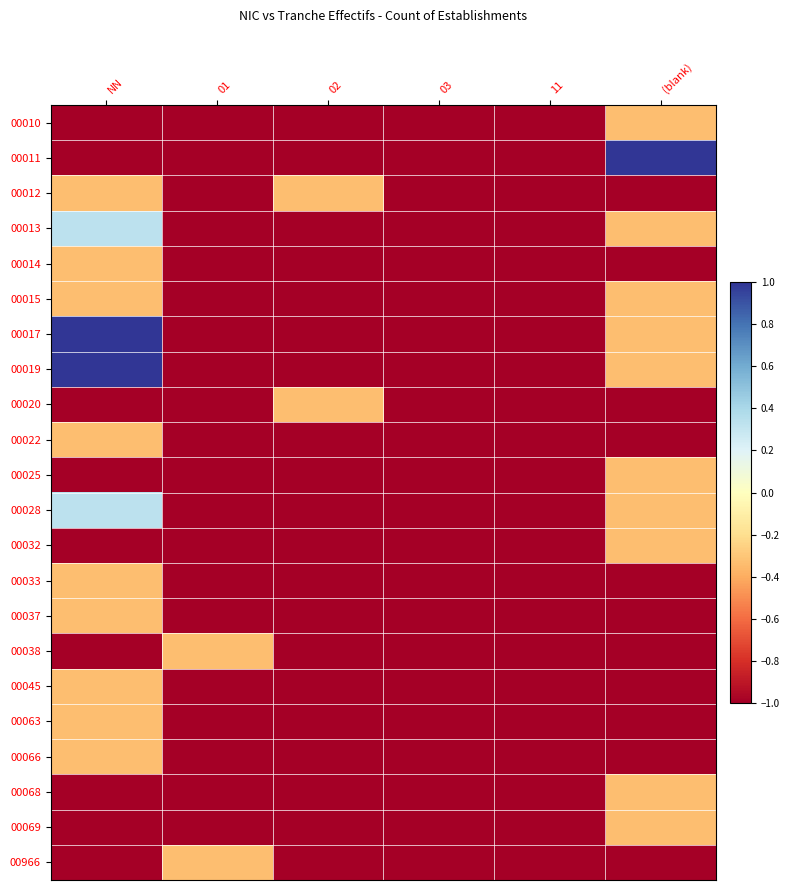

Reading left to right, extract all data points from this chart.

00010: NN=-1.0	01=-1.0	02=-1.0	03=-1.0	11=-1.0	(blank)=-0.3
00011: NN=-1.0	01=-1.0	02=-1.0	03=-1.0	11=-1.0	(blank)=1.0
00012: NN=-0.3	01=-1.0	02=-0.3	03=-1.0	11=-1.0	(blank)=-1.0
00013: NN=0.3	01=-1.0	02=-1.0	03=-1.0	11=-1.0	(blank)=-0.3
00014: NN=-0.3	01=-1.0	02=-1.0	03=-1.0	11=-1.0	(blank)=-1.0
00015: NN=-0.3	01=-1.0	02=-1.0	03=-1.0	11=-1.0	(blank)=-0.3
00017: NN=1.0	01=-1.0	02=-1.0	03=-1.0	11=-1.0	(blank)=-0.3
00019: NN=1.0	01=-1.0	02=-1.0	03=-1.0	11=-1.0	(blank)=-0.3
00020: NN=-1.0	01=-1.0	02=-0.3	03=-1.0	11=-1.0	(blank)=-1.0
00022: NN=-0.3	01=-1.0	02=-1.0	03=-1.0	11=-1.0	(blank)=-1.0
00025: NN=-1.0	01=-1.0	02=-1.0	03=-1.0	11=-1.0	(blank)=-0.3
00028: NN=0.3	01=-1.0	02=-1.0	03=-1.0	11=-1.0	(blank)=-0.3
00032: NN=-1.0	01=-1.0	02=-1.0	03=-1.0	11=-1.0	(blank)=-0.3
00033: NN=-0.3	01=-1.0	02=-1.0	03=-1.0	11=-1.0	(blank)=-1.0
00037: NN=-0.3	01=-1.0	02=-1.0	03=-1.0	11=-1.0	(blank)=-1.0
00038: NN=-1.0	01=-0.3	02=-1.0	03=-1.0	11=-1.0	(blank)=-1.0
00045: NN=-0.3	01=-1.0	02=-1.0	03=-1.0	11=-1.0	(blank)=-1.0
00063: NN=-0.3	01=-1.0	02=-1.0	03=-1.0	11=-1.0	(blank)=-1.0
00066: NN=-0.3	01=-1.0	02=-1.0	03=-1.0	11=-1.0	(blank)=-1.0
00068: NN=-1.0	01=-1.0	02=-1.0	03=-1.0	11=-1.0	(blank)=-0.3
00069: NN=-1.0	01=-1.0	02=-1.0	03=-1.0	11=-1.0	(blank)=-0.3
00966: NN=-1.0	01=-0.3	02=-1.0	03=-1.0	11=-1.0	(blank)=-1.0